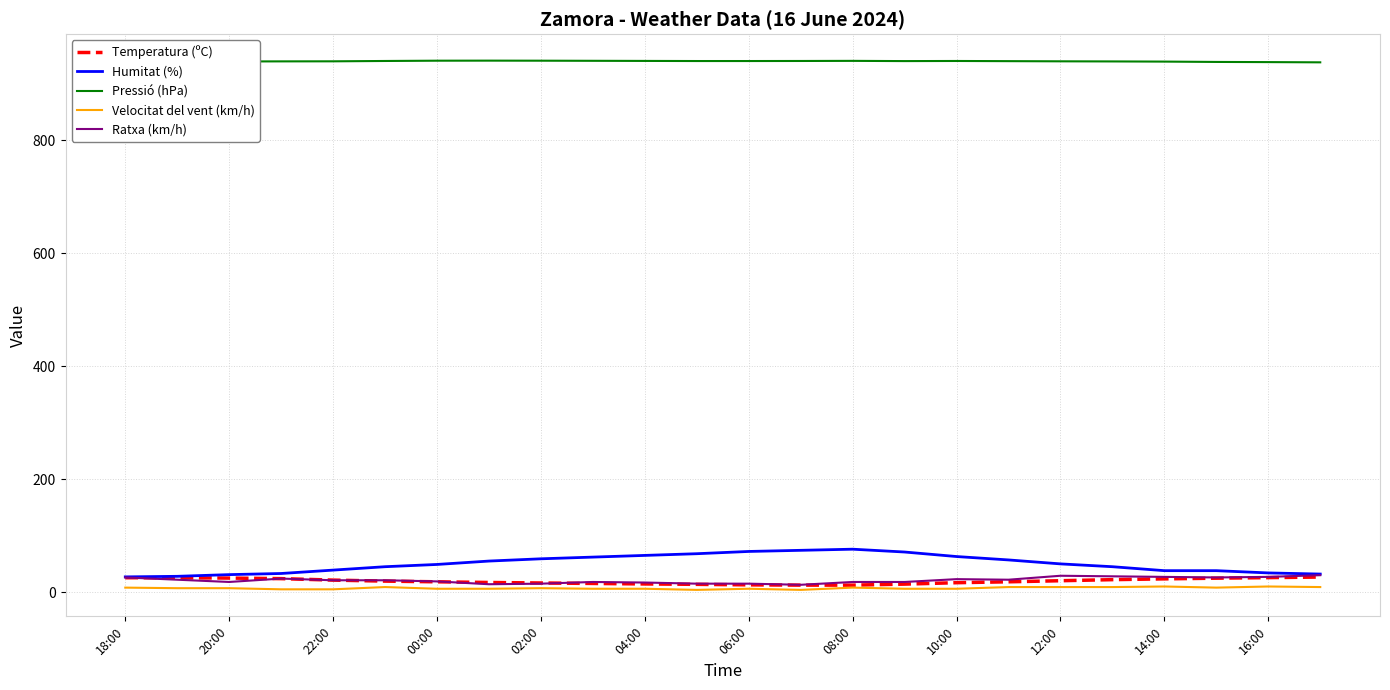

What is the greatest value displayed?

940.5